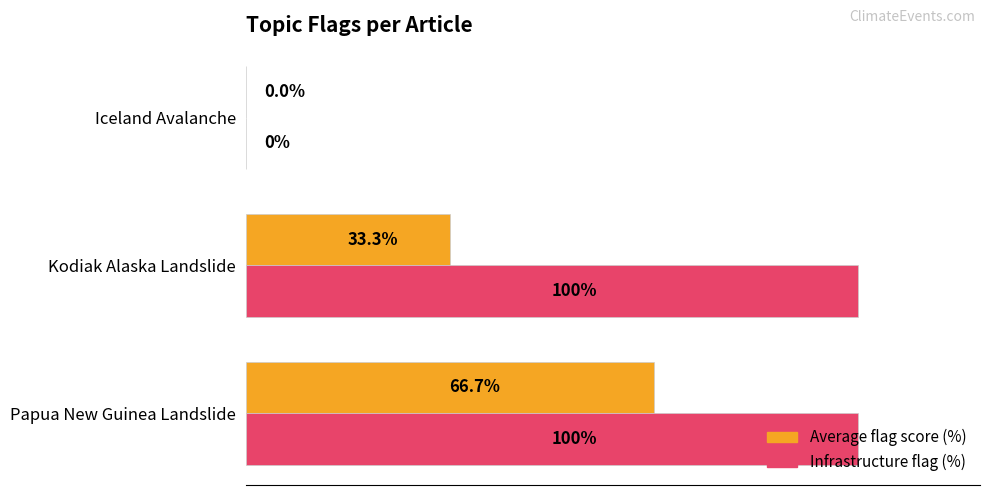

Which series has the largest total across all categories?

Infrastructure flag (%)